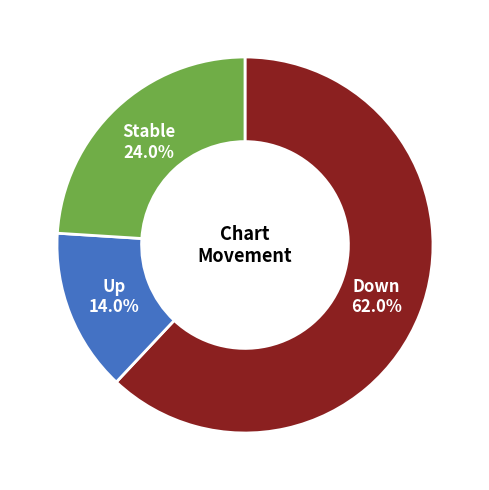

Is there any slice that represents more than half of the pie?

Yes